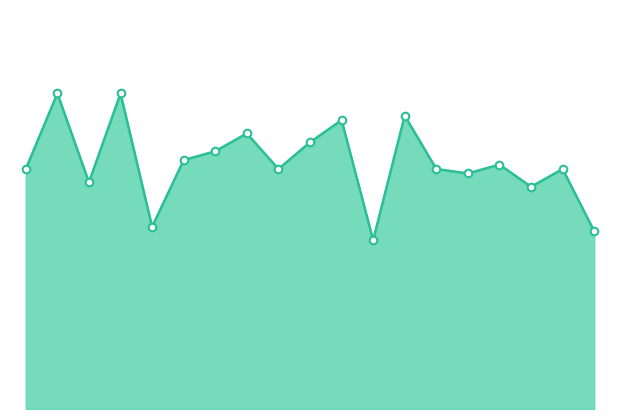

What is the total value across all series at 0.0?

142